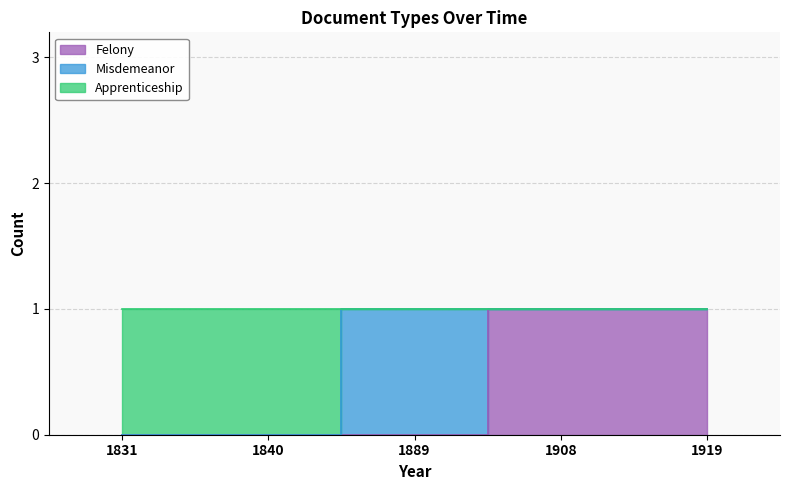

At how many categories does at least one series exceed 0?

5